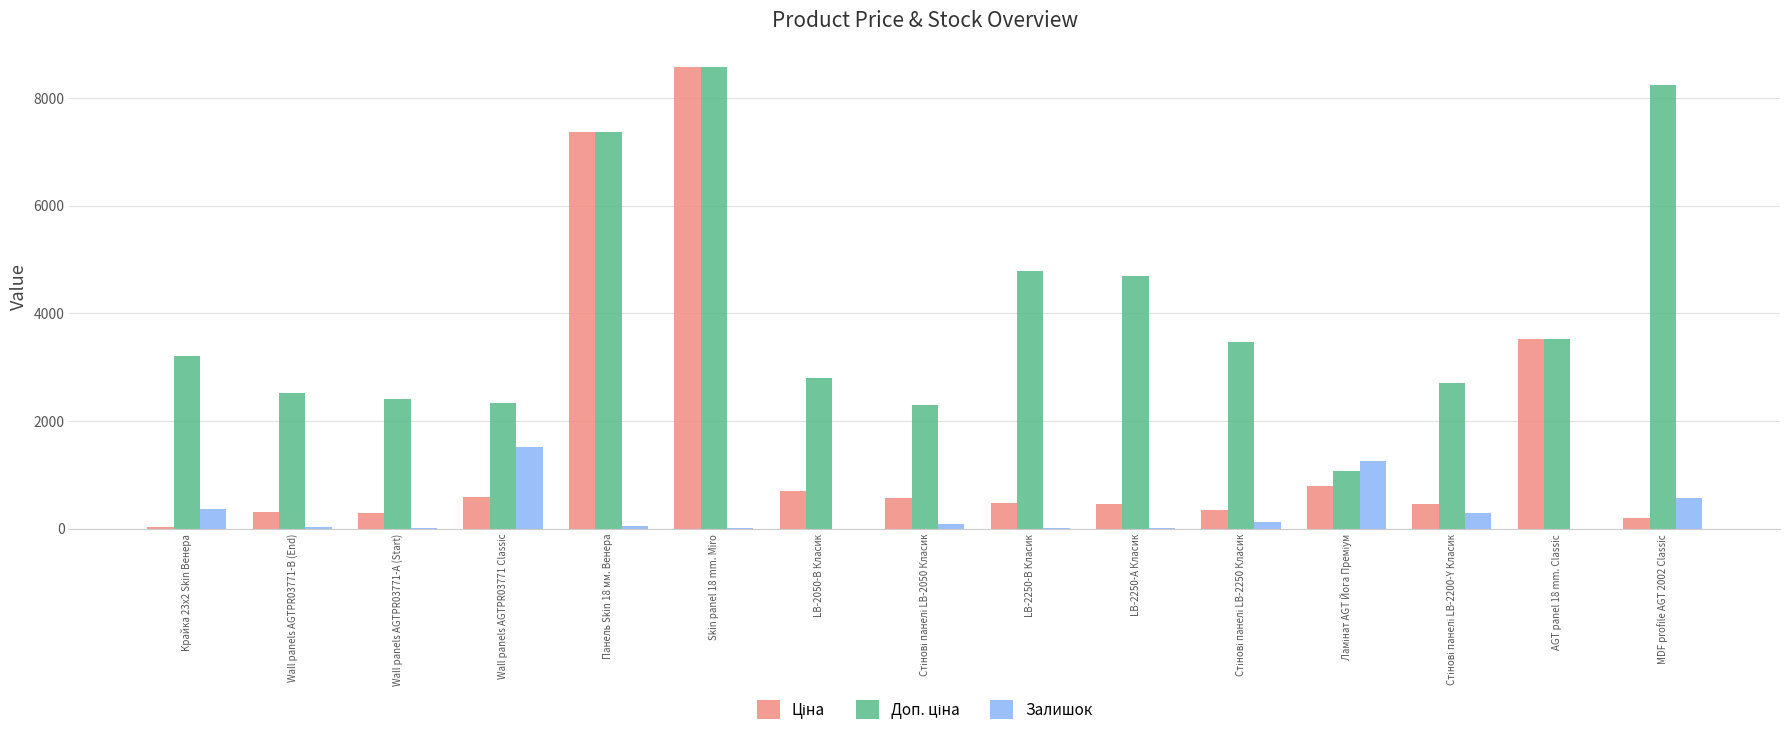

What is the total value across all series at MDF profile AGT 2002 Classic?

9016.2